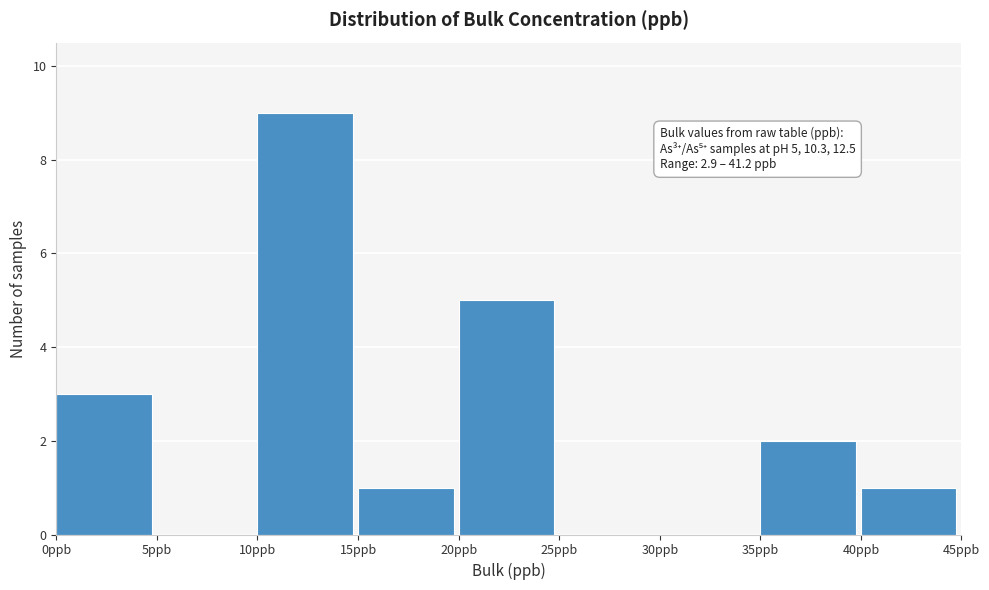

Which range on the x-axis has the tallest bar?

10 to 15